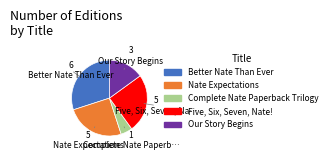

True or false: Our Story Begins accounts for 7% of the total.

False